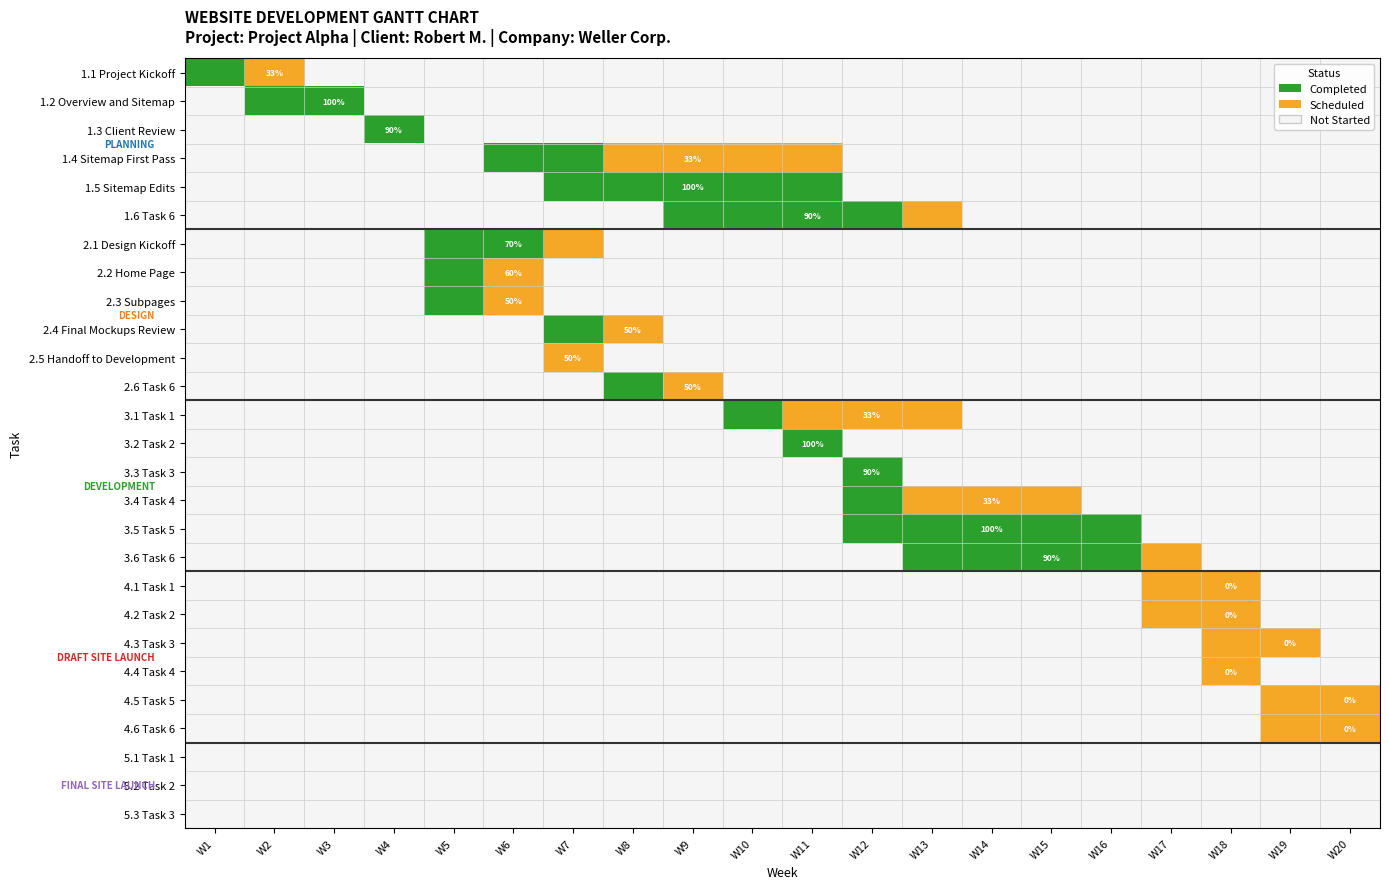

At how many categories does at least one series exceed 0?

20